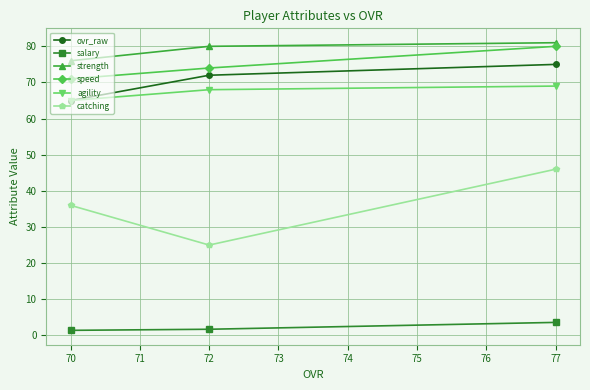

Count the salary values in the range 1 to 3.

2